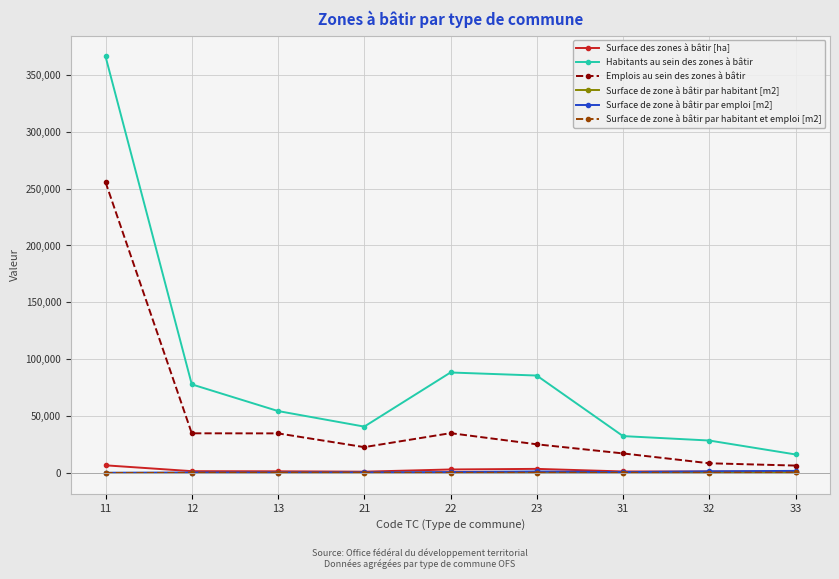

What is the difference between the second highest and second lowest values in the Surface de zone à bâtir par habitant et emploi [m2] series?

215.5